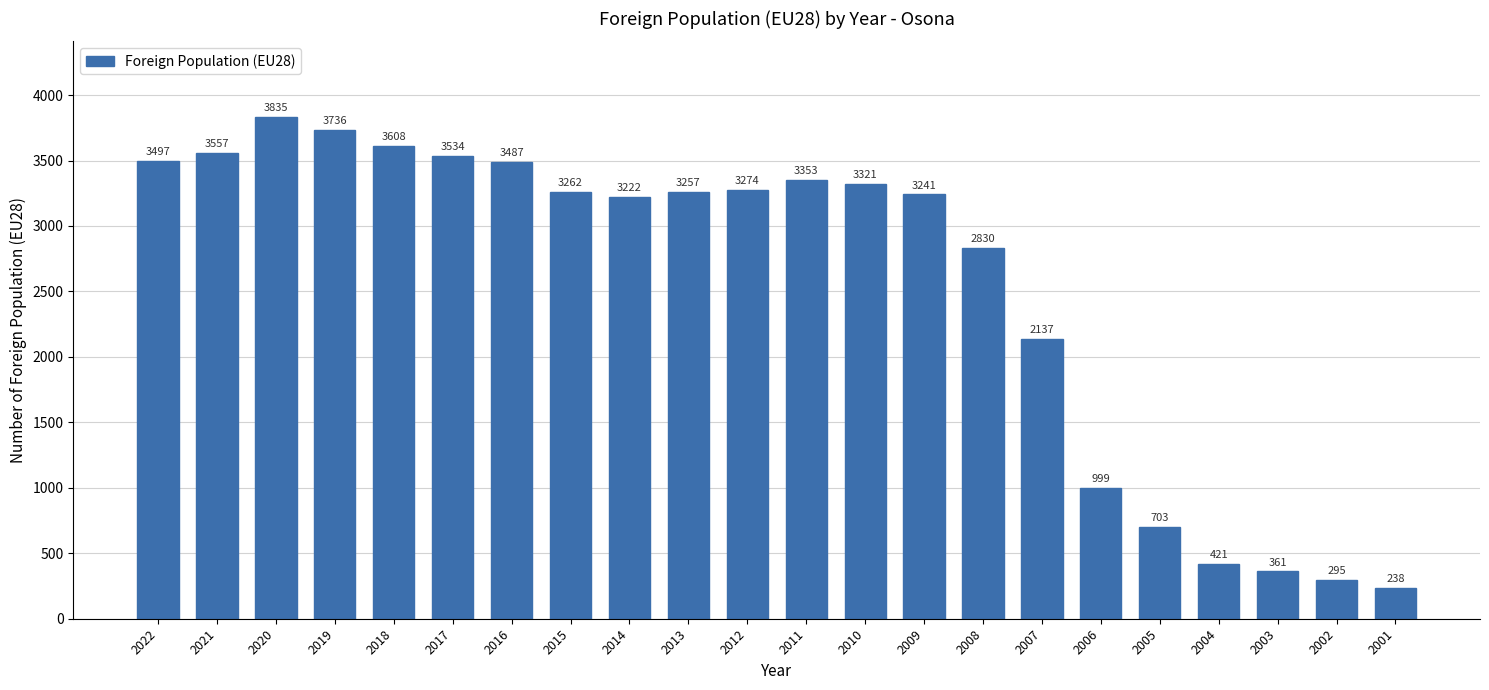

What is the maximum value shown in the chart?

3835